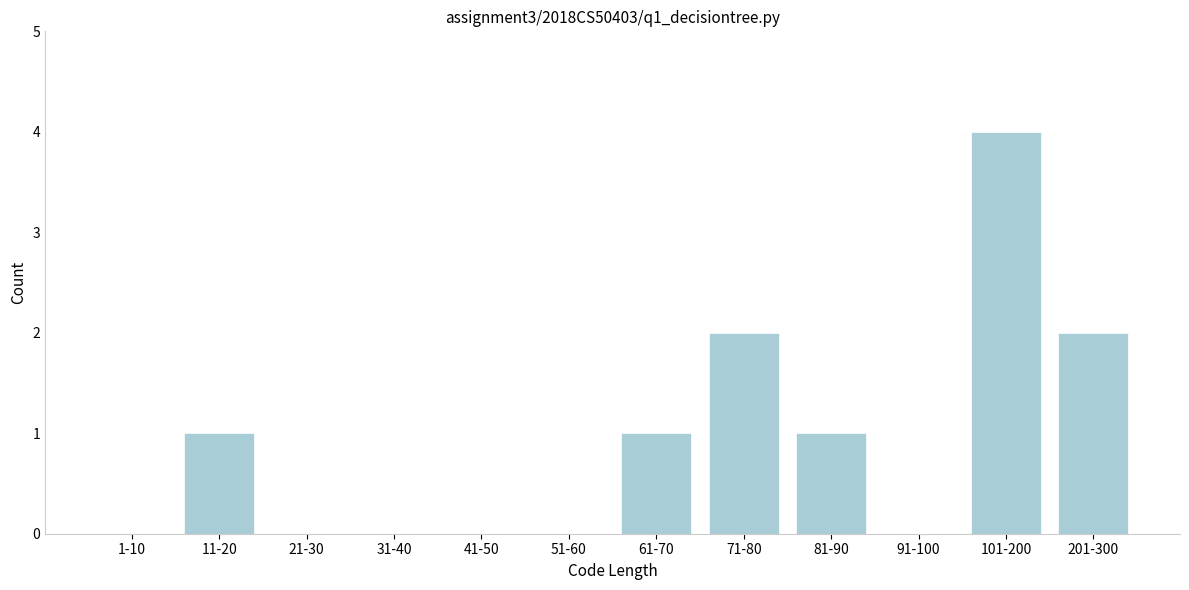

Reading left to right, transcribe all the data shown in this chart.

1-10=0	11-20=1	21-30=0	31-40=0	41-50=0	51-60=0	61-70=1	71-80=2	81-90=1	91-100=0	101-200=4	201-300=2